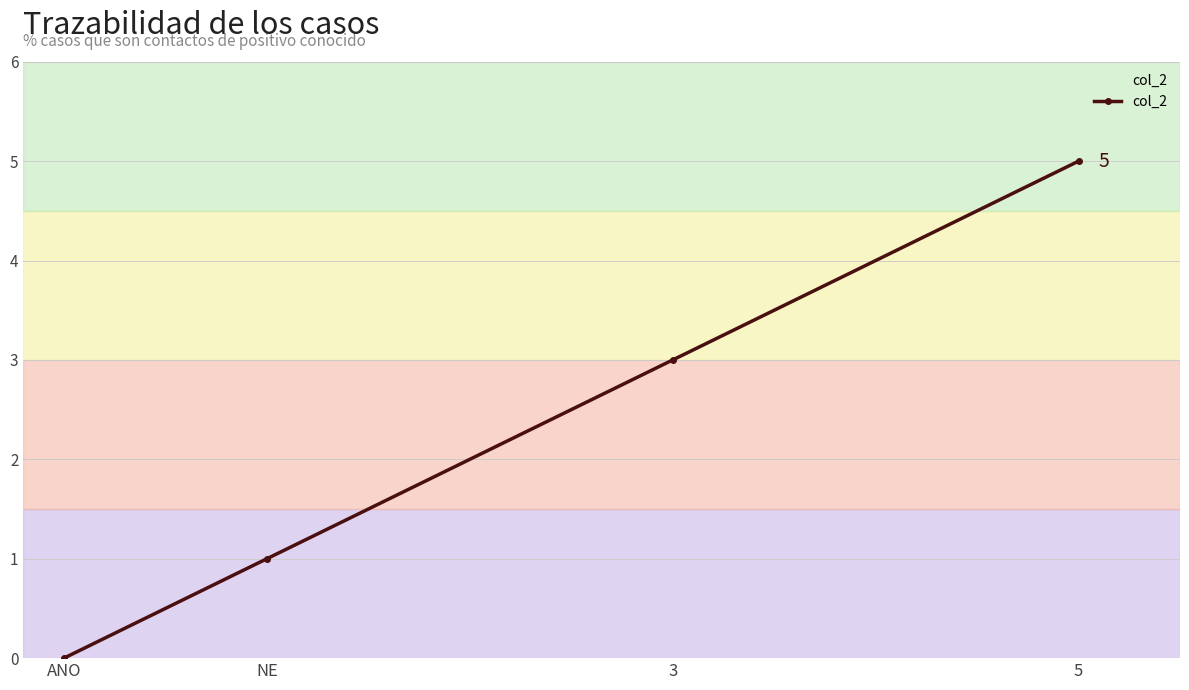

True or false: the data has more than 1 interior local peaks.

False